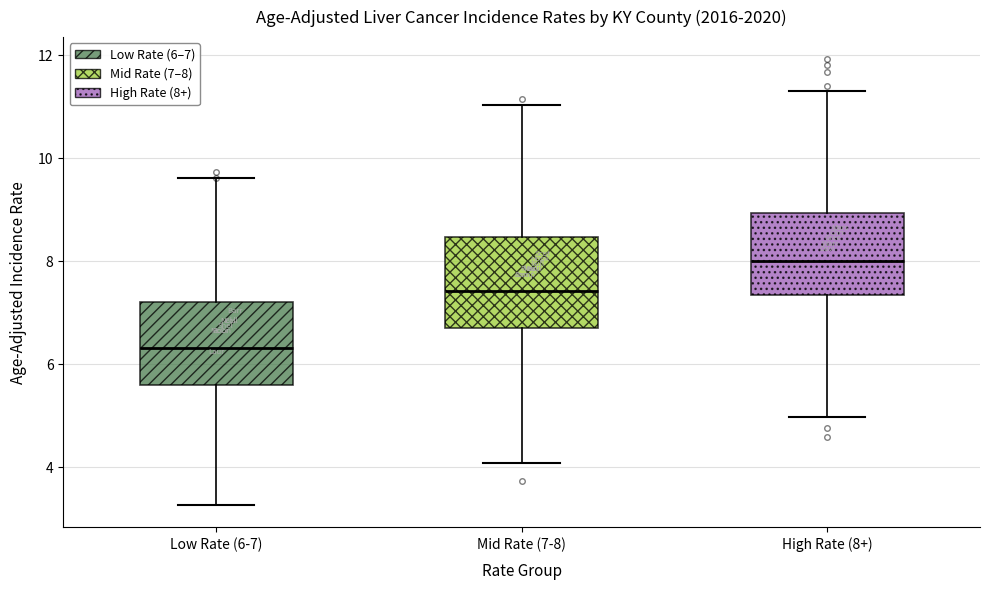

Where does the median line of the box for Mid Rate (7-8) sit on the y-axis? The values are not printed on the chart, so give them approximately, as read against the axis.

7.4